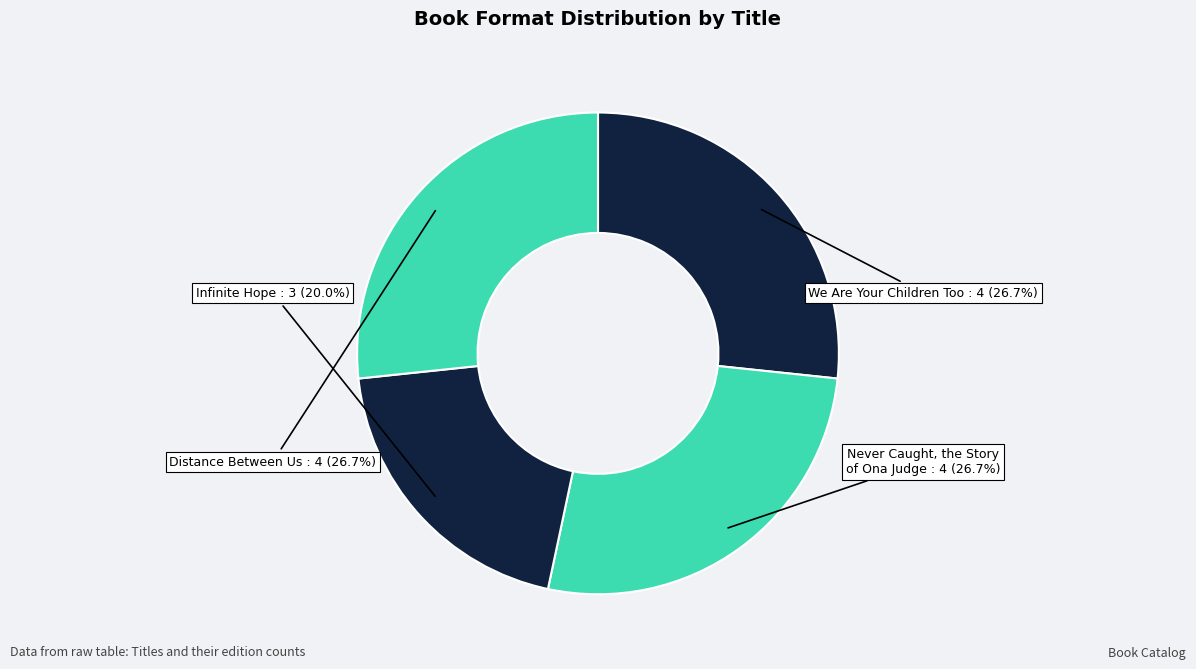

What is the largest slice in the pie chart?

We Are Your Children Too